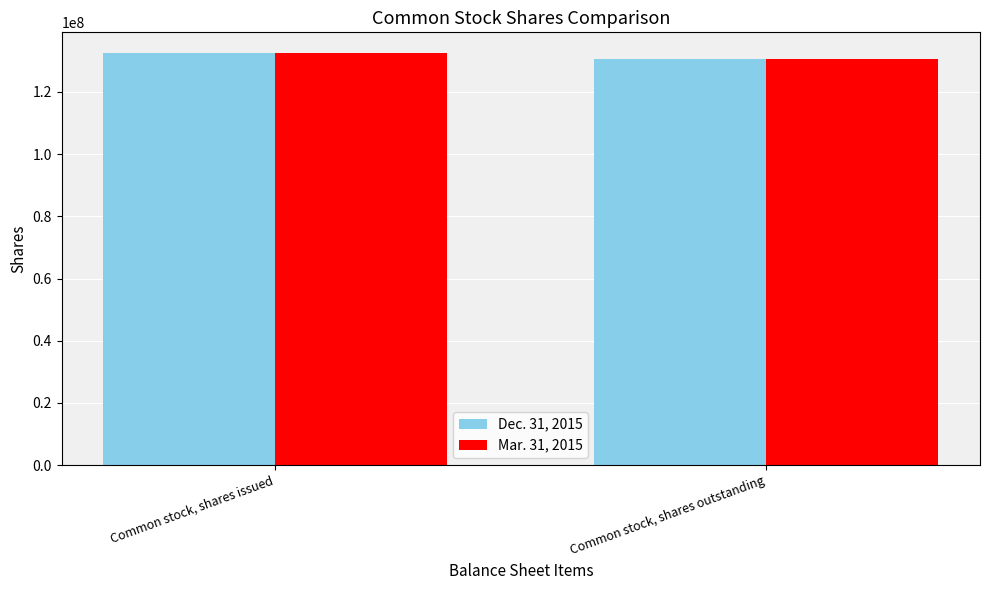

What is the value of the Mar. 31, 2015 bar at the 2nd from the left?

130550000